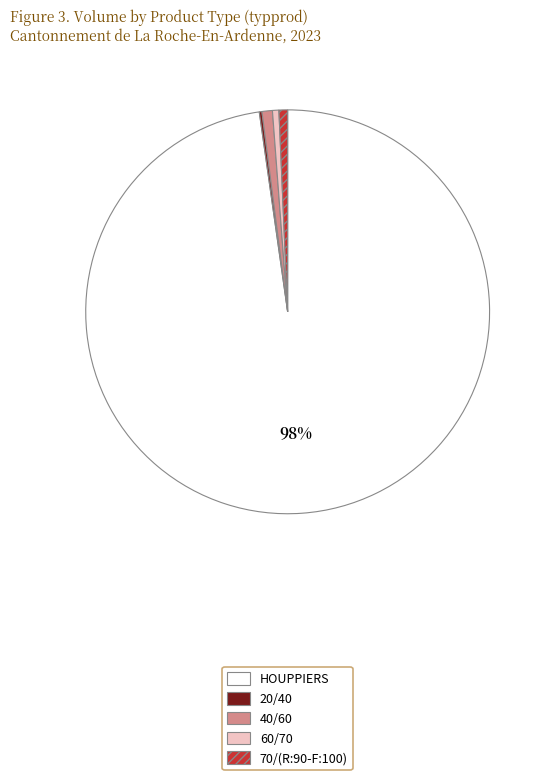

To the nearest percent, what is the average slice percentage?

20%